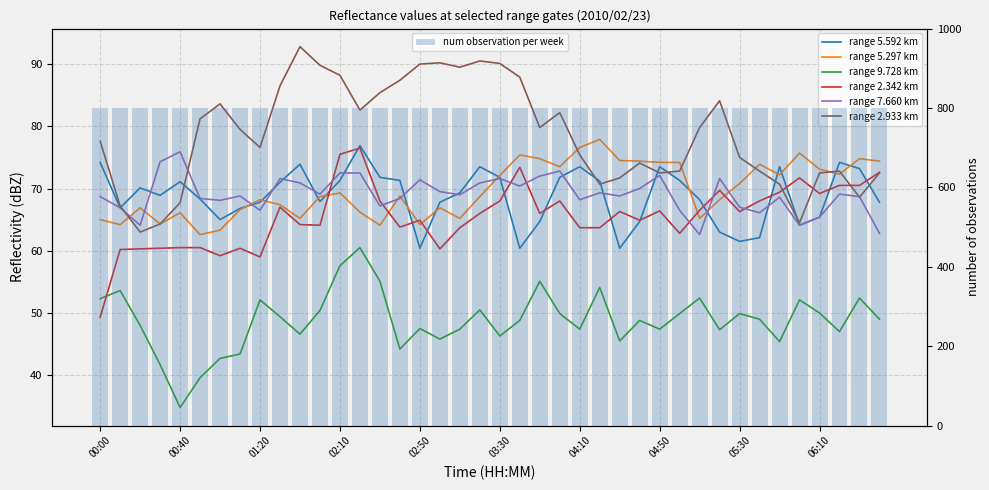

Reading left to right, what are all the values shown in this chart?

5.592: 00:00=74.2	00:10=66.9	00:20=70.1	00:30=68.9	00:40=71.1	00:50=68.3	01:00=65.0	01:10=66.8	01:20=67.8	01:40=71.0	01:50=73.9	02:00=67.9	02:10=71.3	02:20=76.9	02:30=71.8	02:40=71.3	02:50=60.4	03:00=67.8	03:10=69.3	03:20=73.5	03:30=71.8	03:40=60.4	03:50=64.7	04:00=71.8	04:10=73.5	04:20=71.2	04:30=60.4	04:40=64.7	04:50=73.5	05:00=71.3	05:10=68.2	05:20=63.0	05:30=61.5	05:40=62.1	05:50=73.5	06:00=64.1	06:10=65.4	06:20=74.2	06:30=73.2	06:40=67.8
5.297: 00:00=65.0	00:10=64.2	00:20=66.9	00:30=64.3	00:40=66.1	00:50=62.6	01:00=63.3	01:10=66.6	01:20=68.2	01:40=67.4	01:50=65.2	02:00=68.7	02:10=69.3	02:20=66.2	02:30=64.1	02:40=68.8	02:50=64.2	03:00=66.9	03:10=65.2	03:20=68.7	03:30=72.1	03:40=75.4	03:50=74.8	04:00=73.5	04:10=76.6	04:20=77.9	04:30=74.5	04:40=74.4	04:50=74.2	05:00=74.2	05:10=65.2	05:20=68.2	05:30=70.8	05:40=73.9	05:50=72.2	06:00=75.7	06:10=73.1	06:20=72.3	06:30=74.8	06:40=74.4
9.728: 00:00=52.3	00:10=53.6	00:20=48.0	00:30=41.7	00:40=34.8	00:50=39.6	01:00=42.7	01:10=43.4	01:20=52.1	01:40=49.4	01:50=46.6	02:00=50.4	02:10=57.6	02:20=60.5	02:30=55.1	02:40=44.2	02:50=47.5	03:00=45.8	03:10=47.4	03:20=50.5	03:30=46.3	03:40=48.8	03:50=55.1	04:00=49.9	04:10=47.4	04:20=54.1	04:30=45.5	04:40=48.8	04:50=47.4	05:00=49.9	05:10=52.4	05:20=47.3	05:30=49.9	05:40=49.0	05:50=45.4	06:00=52.1	06:10=50.0	06:20=47.0	06:30=52.4	06:40=49.0
2.342: 00:00=49.3	00:10=60.2	00:20=60.3	00:30=60.4	00:40=60.5	00:50=60.5	01:00=59.2	01:10=60.4	01:20=59.0	01:40=67.0	01:50=64.2	02:00=64.1	02:10=75.5	02:20=76.5	02:30=68.0	02:40=63.8	02:50=64.9	03:00=60.3	03:10=63.7	03:20=66.0	03:30=68.0	03:40=73.4	03:50=66.0	04:00=68.0	04:10=63.7	04:20=63.7	04:30=66.3	04:40=64.9	04:50=66.4	05:00=62.8	05:10=66.5	05:20=69.7	05:30=66.3	05:40=68.0	05:50=69.4	06:00=71.7	06:10=69.2	06:20=70.5	06:30=70.5	06:40=72.6
7.660: 00:00=68.7	00:10=66.9	00:20=64.1	00:30=74.3	00:40=75.9	00:50=68.4	01:00=68.1	01:10=68.8	01:20=66.5	01:40=71.6	01:50=70.9	02:00=69.1	02:10=72.5	02:20=72.5	02:30=67.2	02:40=68.4	02:50=71.4	03:00=69.5	03:10=69.0	03:20=70.9	03:30=71.6	03:40=70.4	03:50=72.0	04:00=72.8	04:10=68.2	04:20=69.3	04:30=68.8	04:40=70.0	04:50=72.1	05:00=66.5	05:10=62.6	05:20=71.6	05:30=67.0	05:40=66.1	05:50=68.6	06:00=64.1	06:10=65.4	06:20=69.1	06:30=68.7	06:40=62.8
2.933: 00:00=77.6	00:10=67.2	00:20=63.0	00:30=64.3	00:40=67.7	00:50=81.2	01:00=83.6	01:10=79.5	01:20=76.6	01:40=86.5	01:50=92.8	02:00=89.8	02:10=88.2	02:20=82.6	02:30=85.4	02:40=87.4	02:50=90.0	03:00=90.2	03:10=89.5	03:20=90.5	03:30=90.1	03:40=87.9	03:50=79.8	04:00=82.2	04:10=75.4	04:20=70.7	04:30=71.7	04:40=74.1	04:50=72.5	05:00=72.8	05:10=79.8	05:20=84.1	05:30=75.0	05:40=72.8	05:50=70.7	06:00=64.5	06:10=72.5	06:20=72.8	06:30=68.6	06:40=72.5